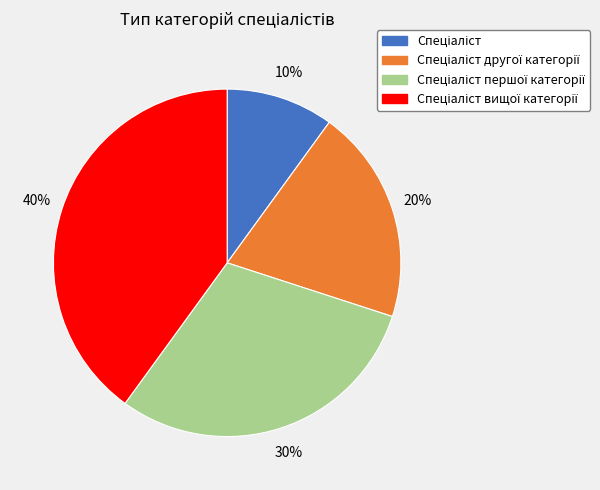

Does any single category account for the majority?

No